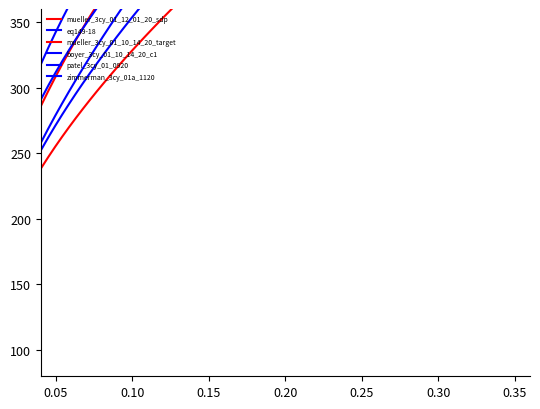

True or false: patel_3cy_01_0920 and zimmerman_3cy_01a_1120 cross at least once.

False